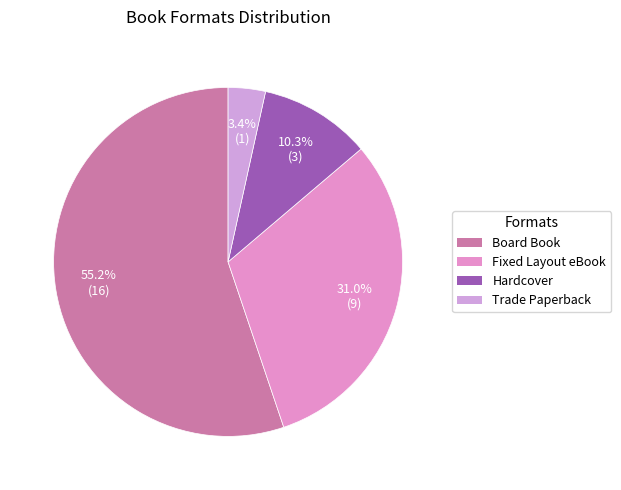

To the nearest percent, what is the difference between the largest and smallest slice percentages?

52%